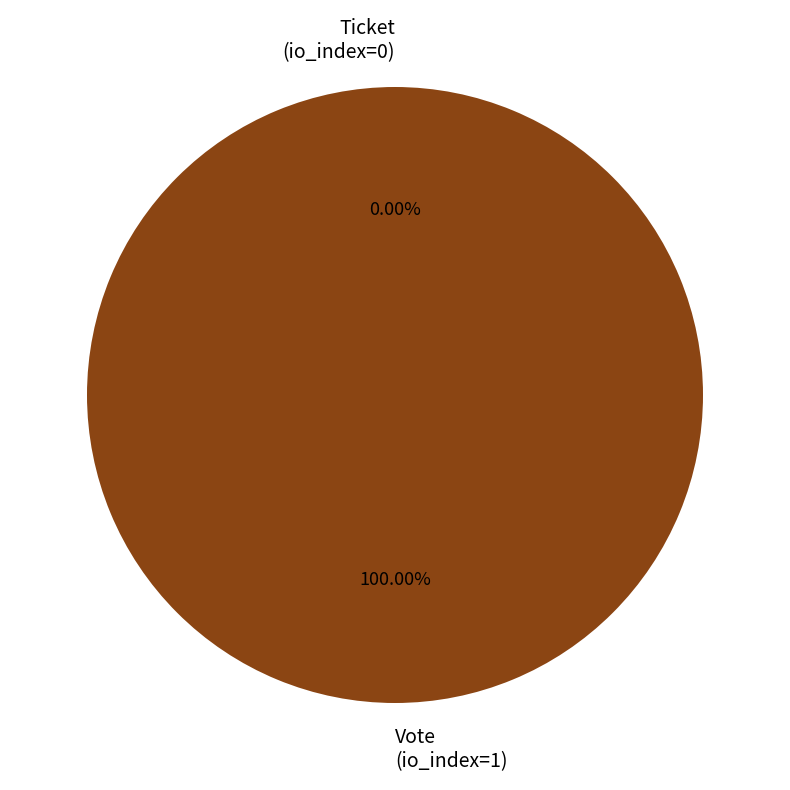

To the nearest percent, what is the average slice percentage?

50%